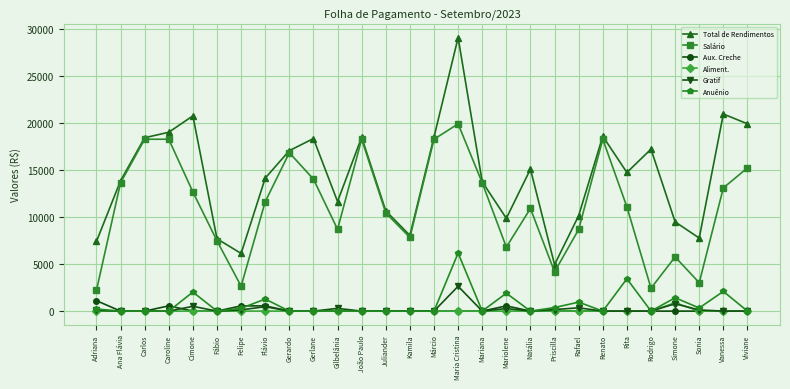

Which series has the largest range (max minus min)?

Total de Rendimentos